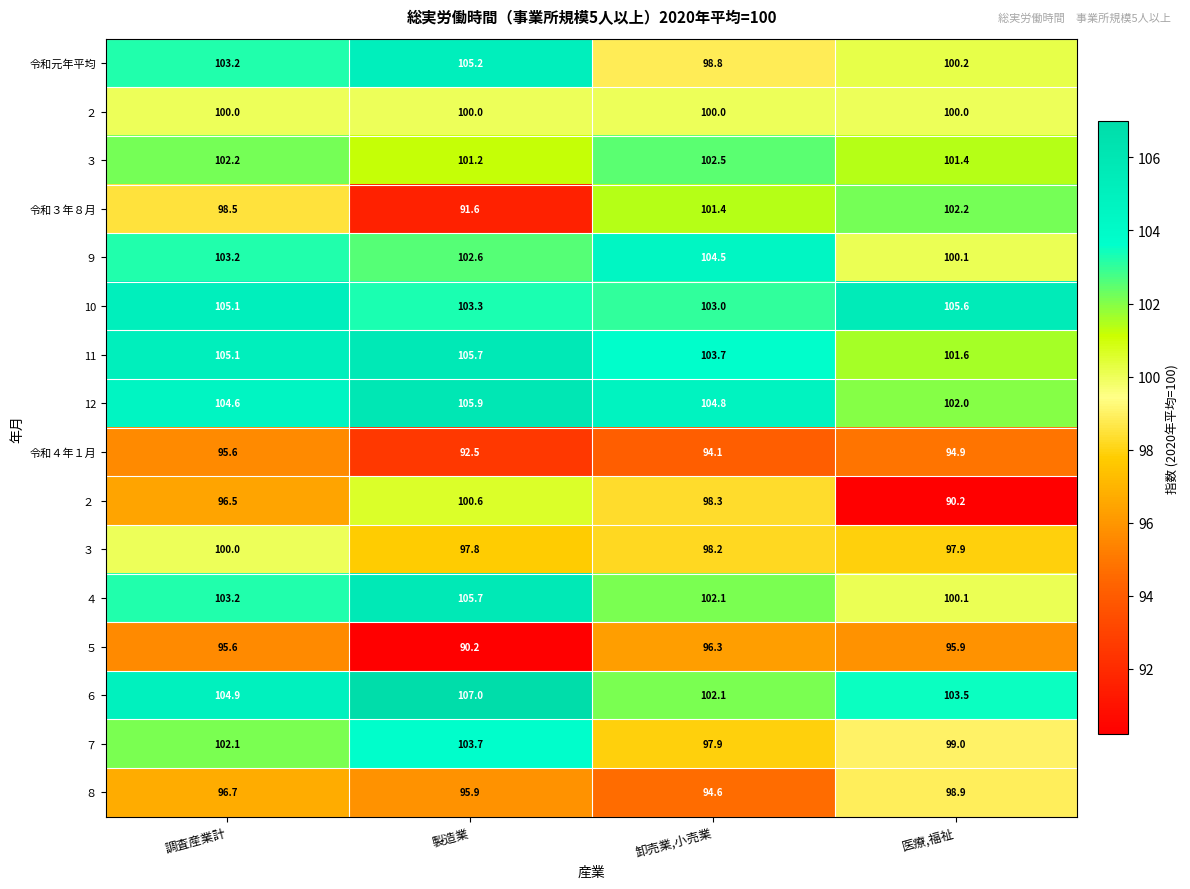

What is the minimum value shown in the chart?

90.2